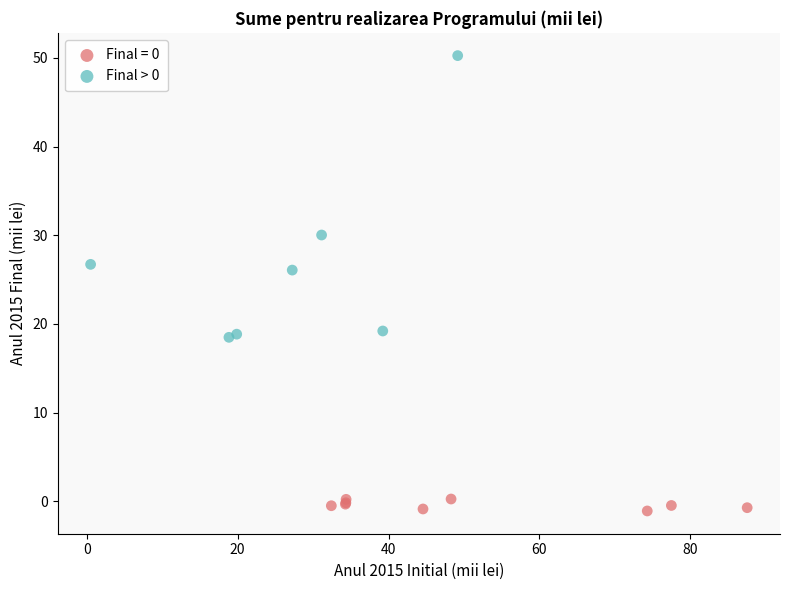

Which series contains the highest Y value?

Final > 0